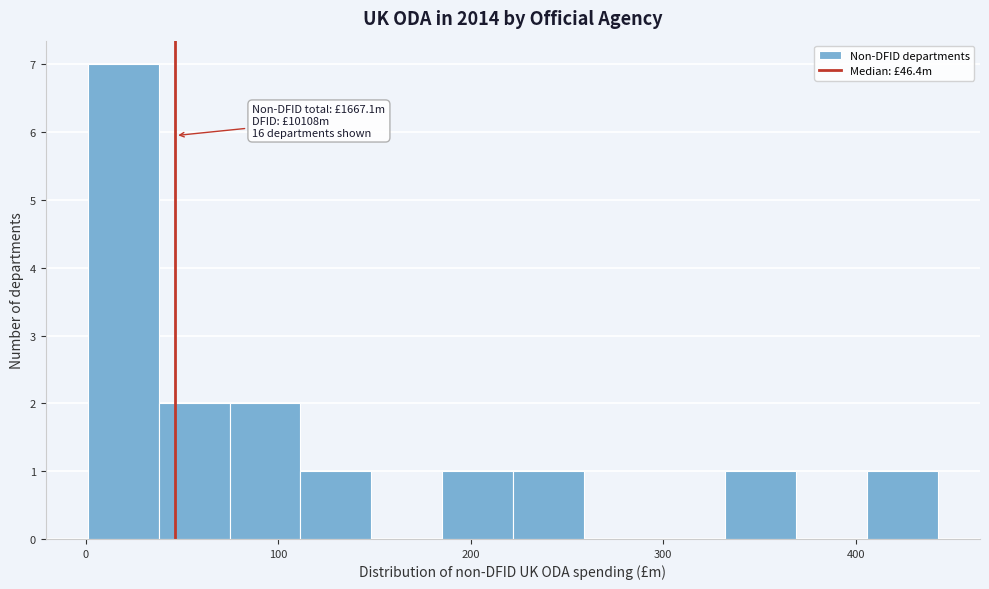

Read against the x-axis, roughly where is the centre of the tallest bar?

20